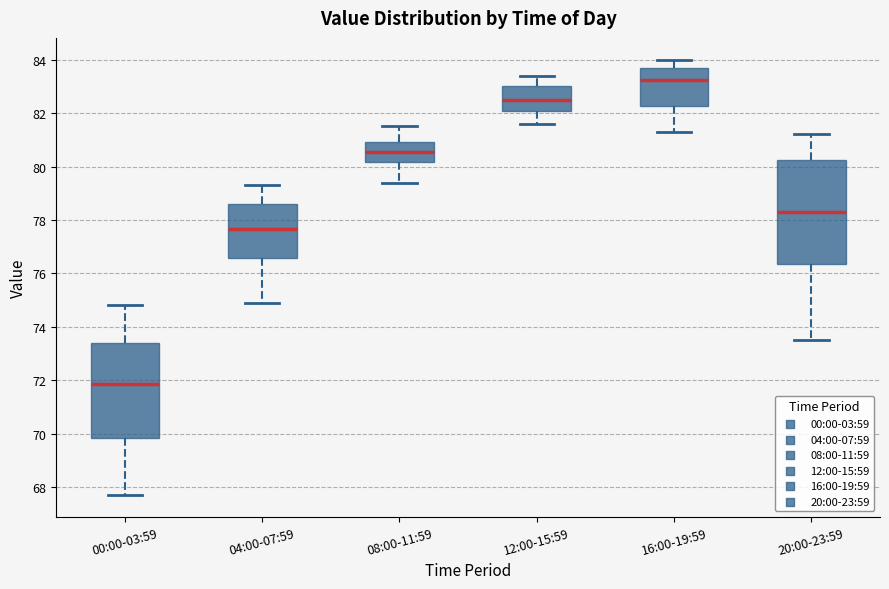

Where does the median line of the box for 04:00-07:59 sit on the y-axis? The values are not printed on the chart, so give them approximately, as read against the axis.

77.6